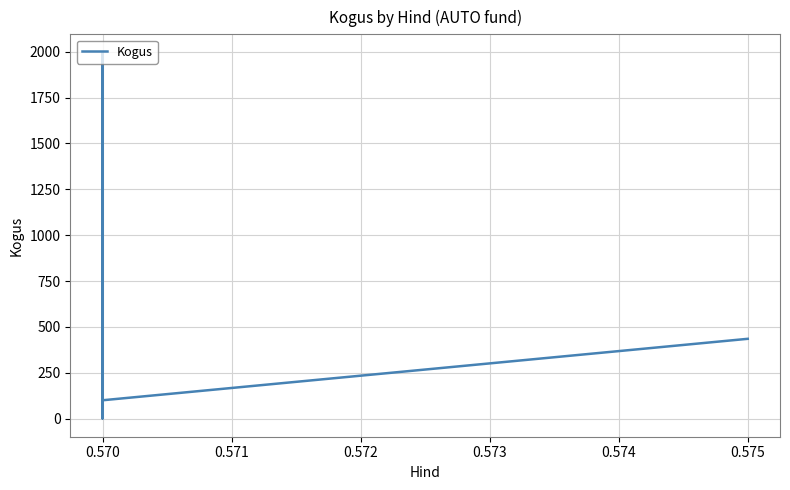

The value at 0.570 is 200. True or false?

True